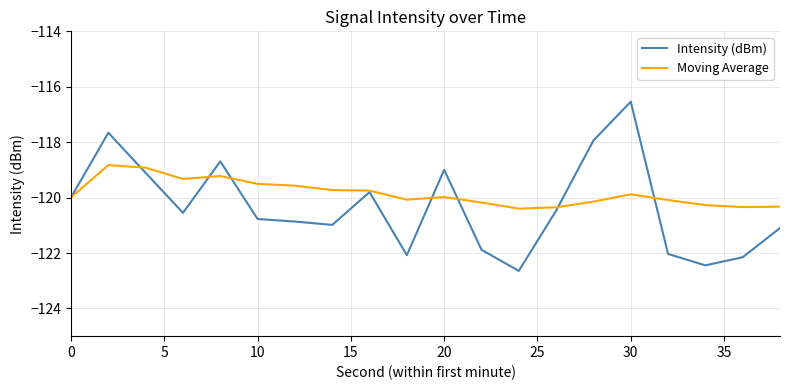

What is the minimum value for Intensity (dBm)?

-122.6